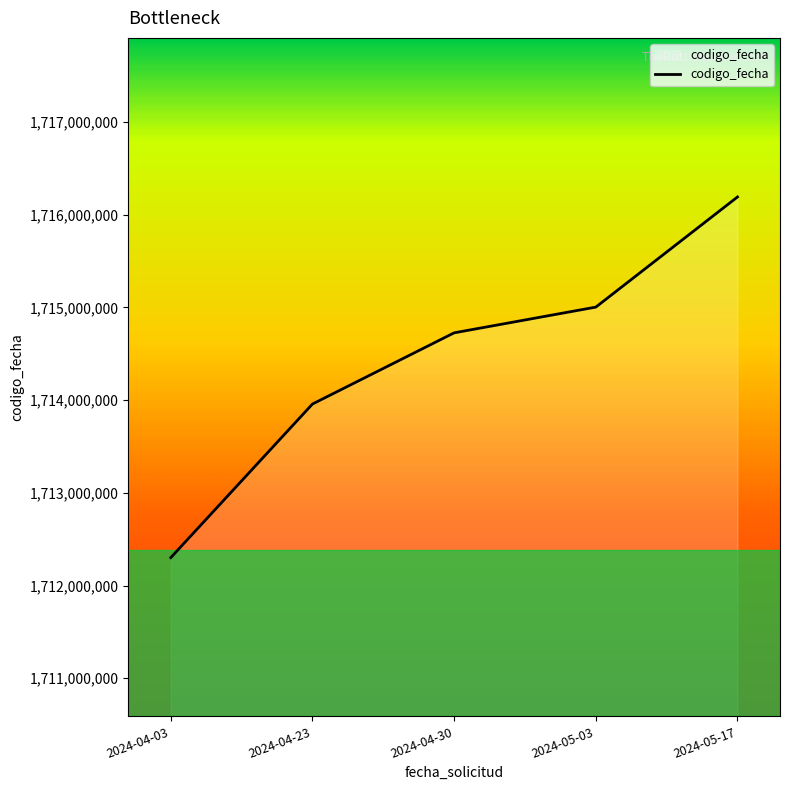

Which category has the highest value across all series?

2024-05-17